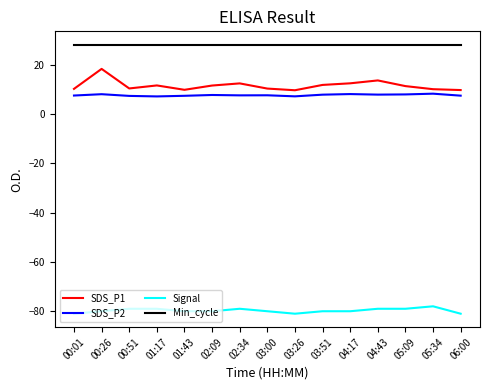

What is the approximate value of Min_cycle at 02:34?

28.0